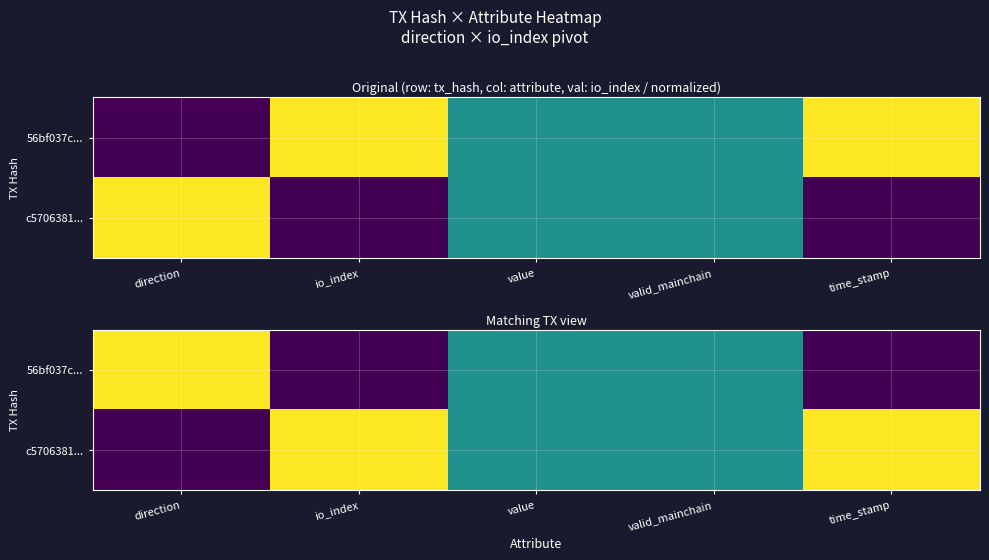

List the labels in order of 56bf037c... value, smallest first.

io_index, time_stamp, value, valid_mainchain, direction